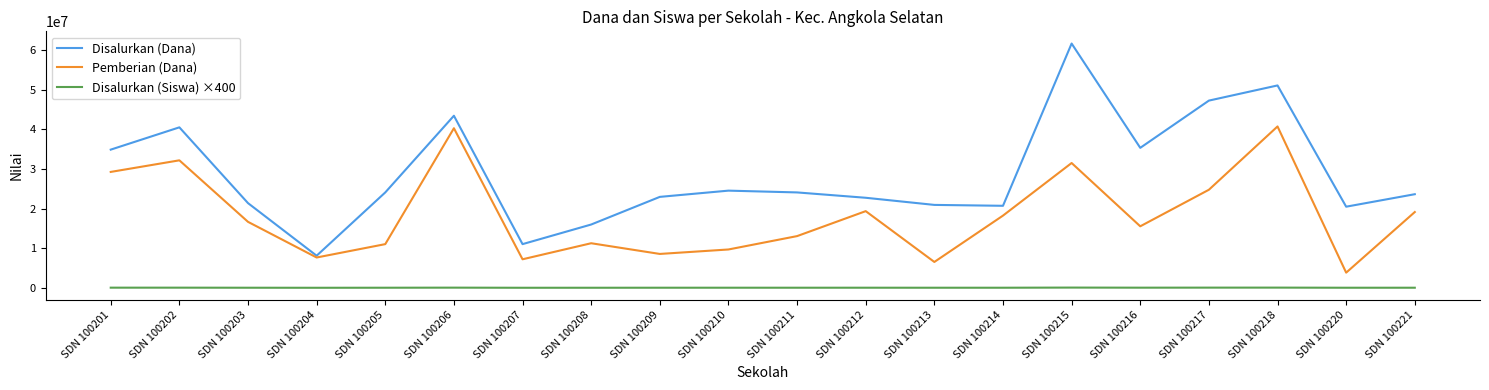

What is the lowest value of the Pemberian (Dana) series?

3825000